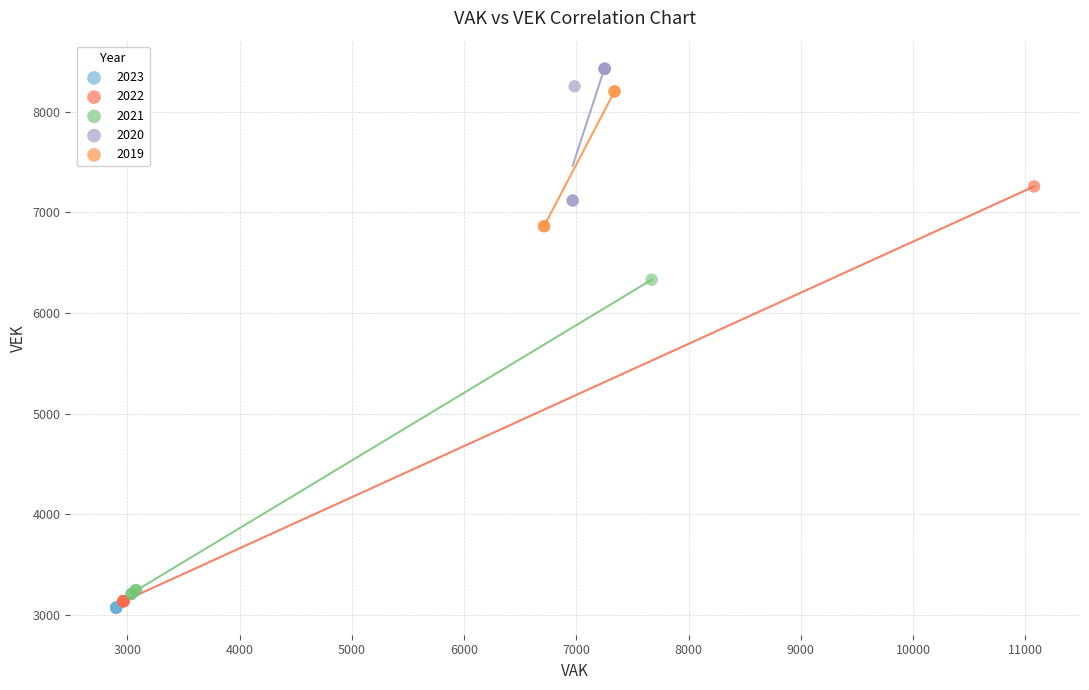

What are all the series names shown in the legend?

2023, 2022, 2021, 2020, 2019